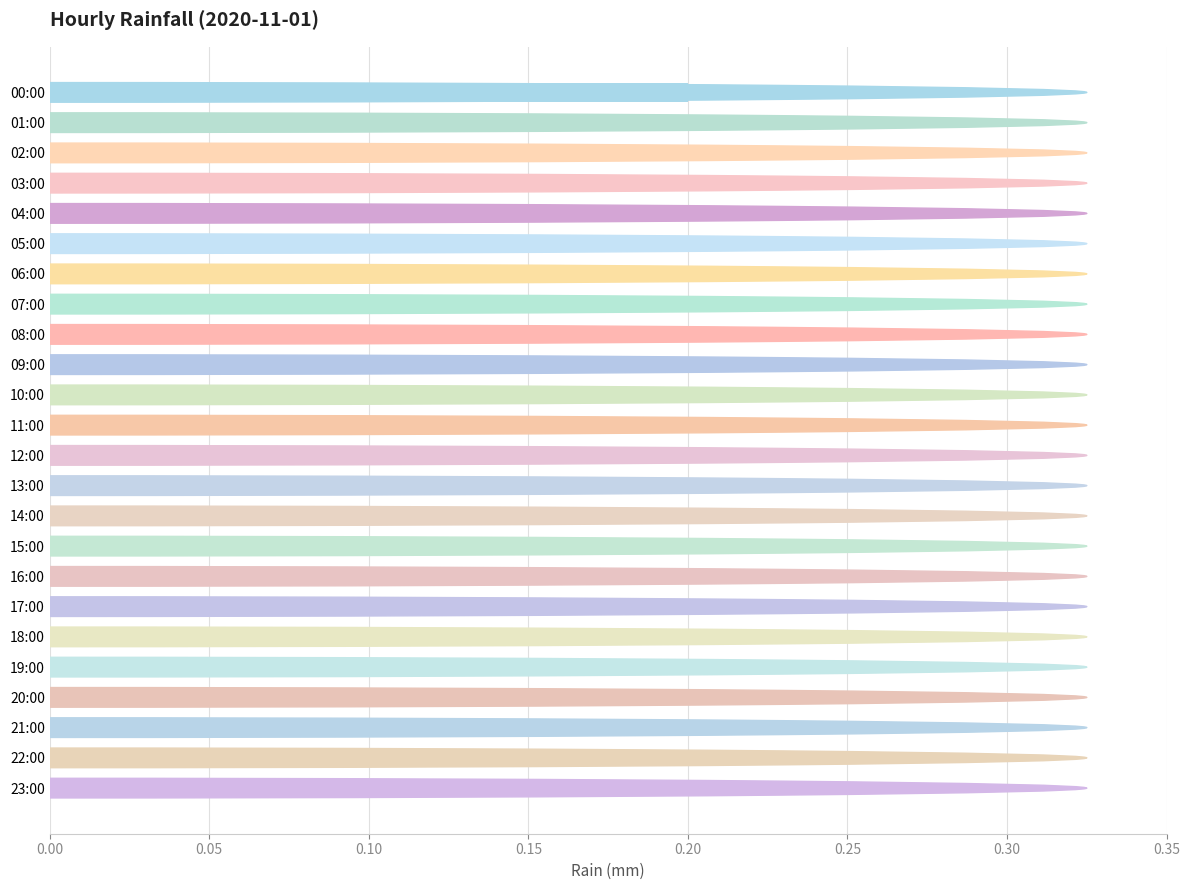

Is it true that the value at 09:00 is -0.1?

False